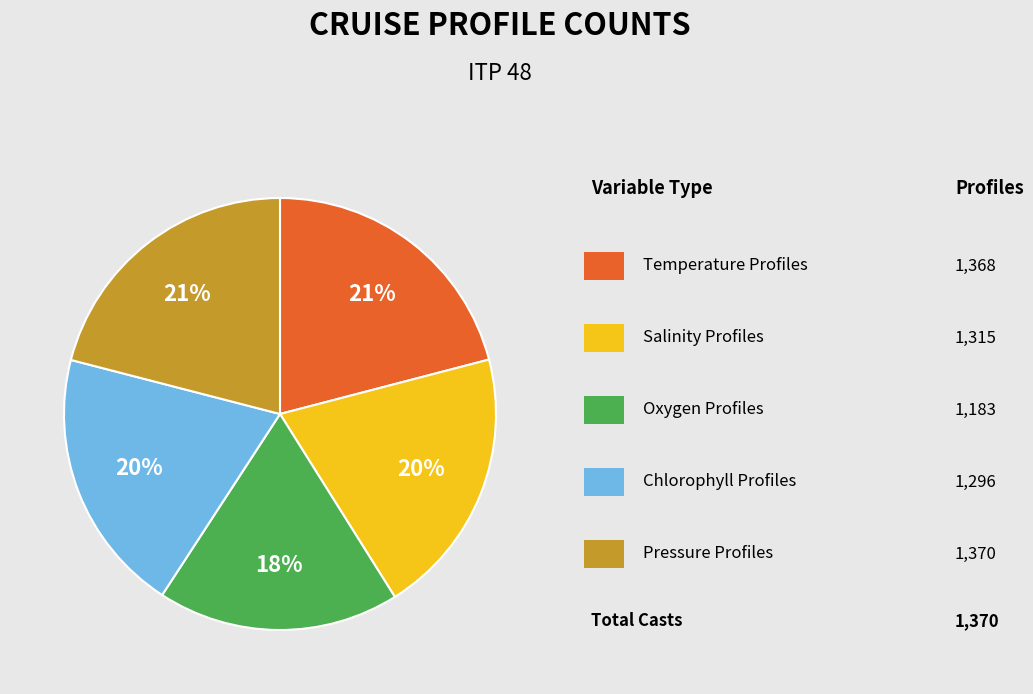

Does any single category account for the majority?

No